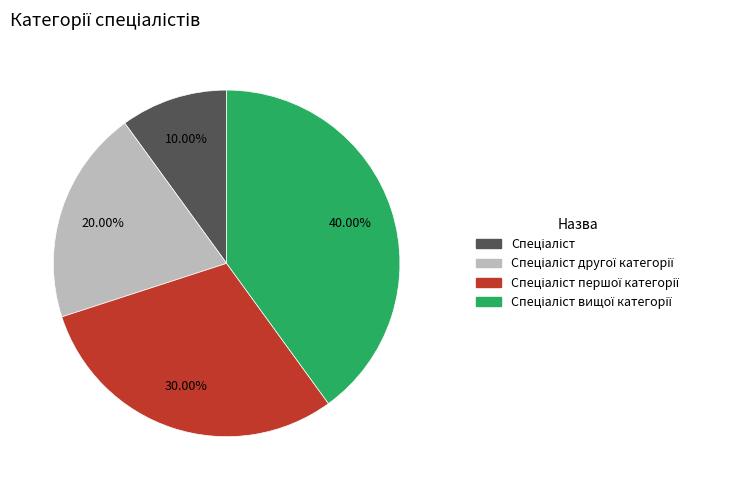

Is there a majority slice in this chart?

No